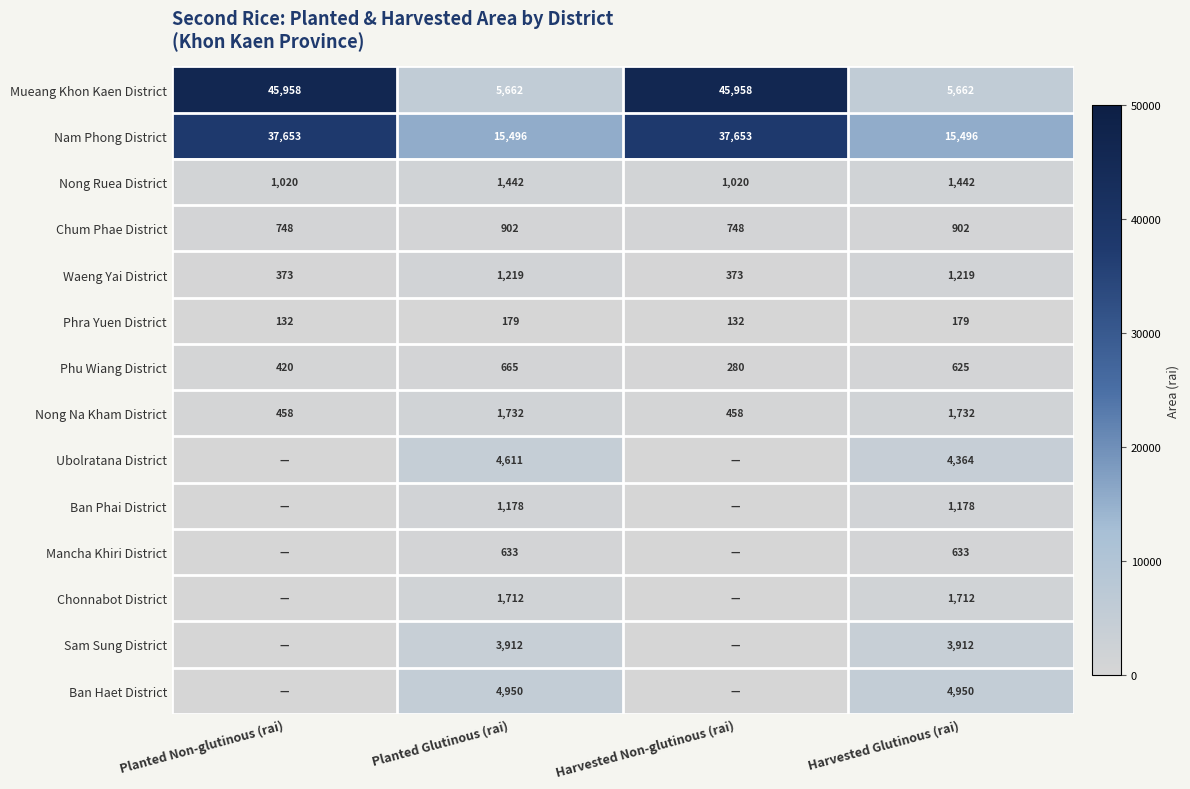

What is the difference between the second highest and second lowest values in the Chum Phae District series?

154